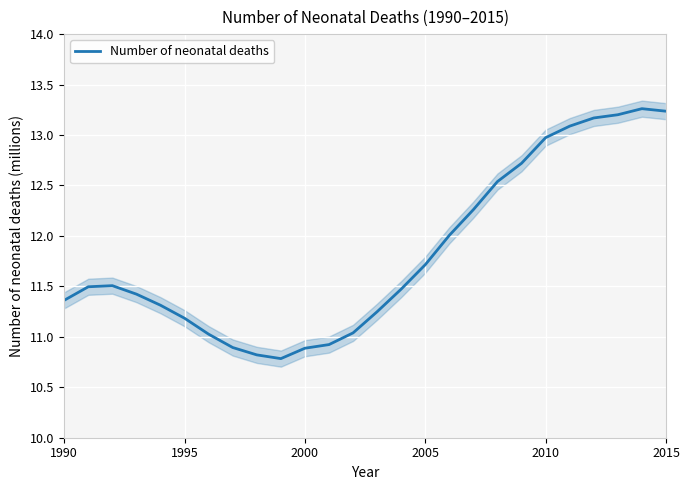

What is the difference between the maximum and minimum values?

2.5